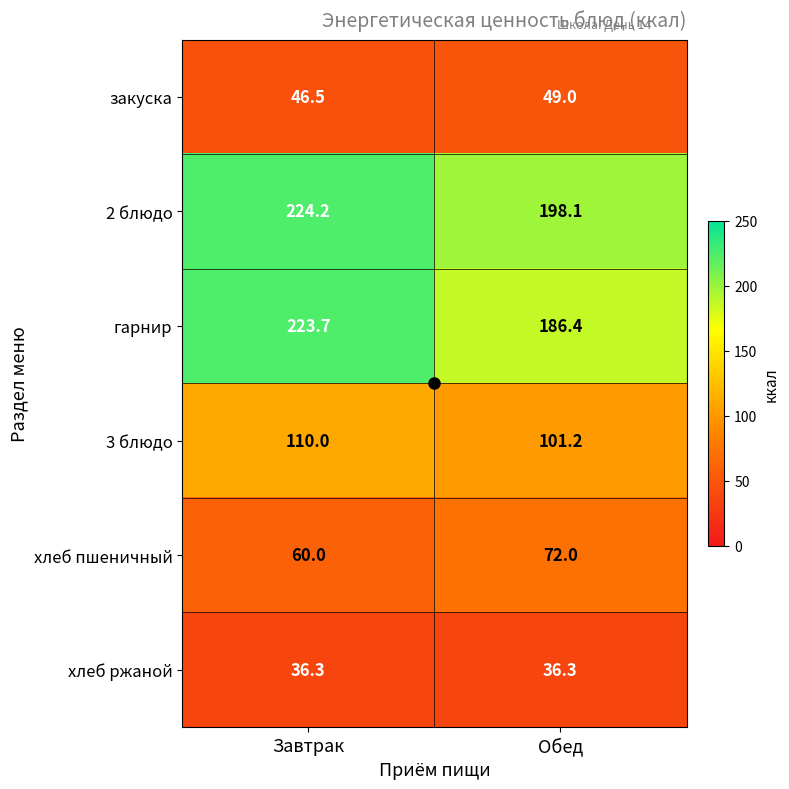

Rank the series by their maximum value, from lowest to highest.

хлеб ржаной, закуска, хлеб пшеничный, 3 блюдо, гарнир, 2 блюдо